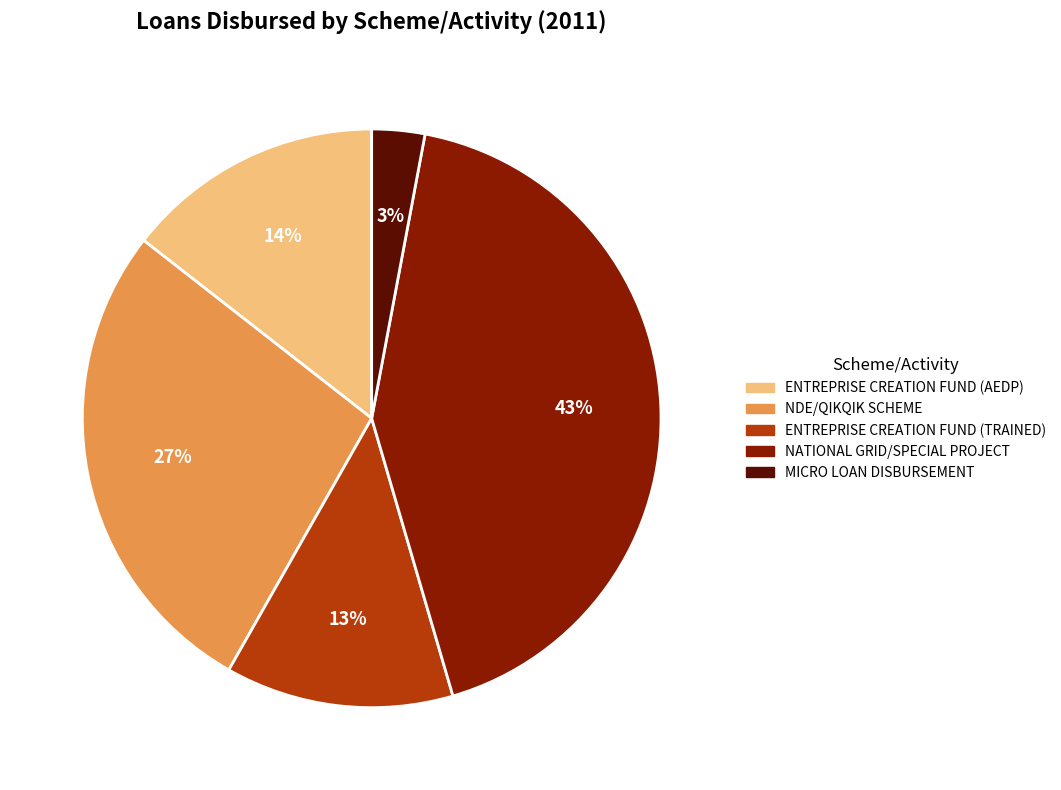

Do NDE/QIKQIK SCHEME and NATIONAL GRID/SPECIAL PROJECT together represent more than half of the pie?

Yes